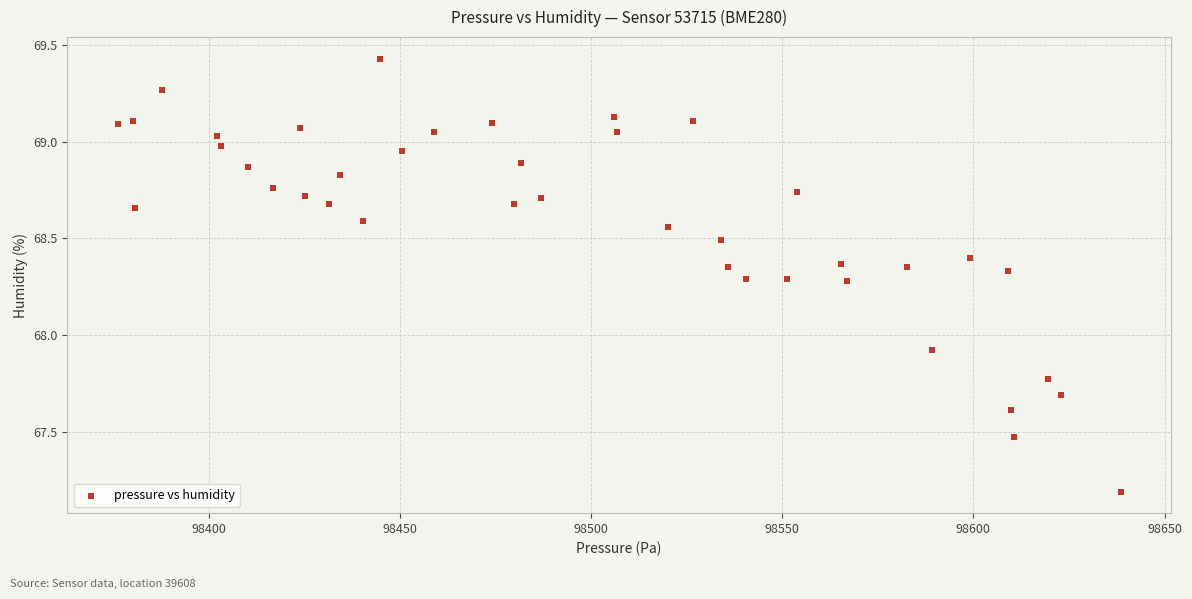

What Y value in the scatter plot is closest to 68?

67.9